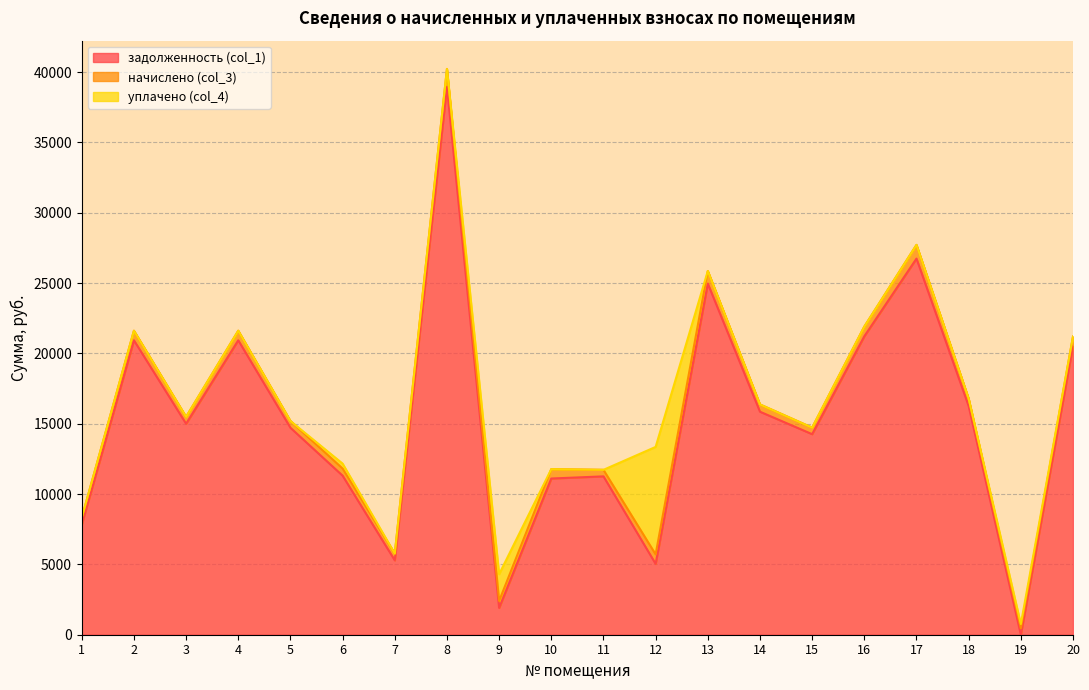

List the series in order of their peak value, highest first.

задолженность (col_1), уплачено (col_4), начислено (col_3)